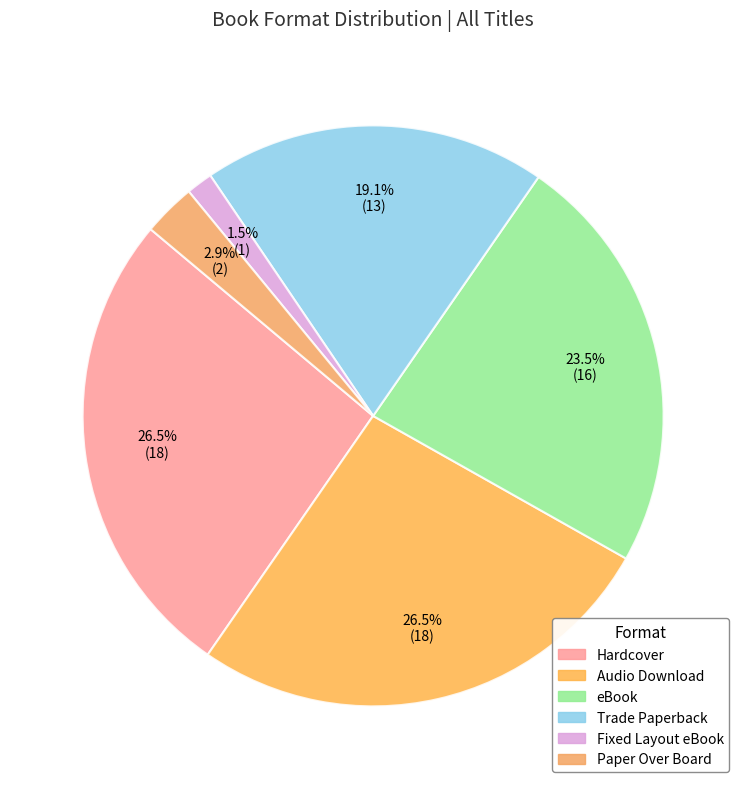

How many segments does this pie chart have?

6